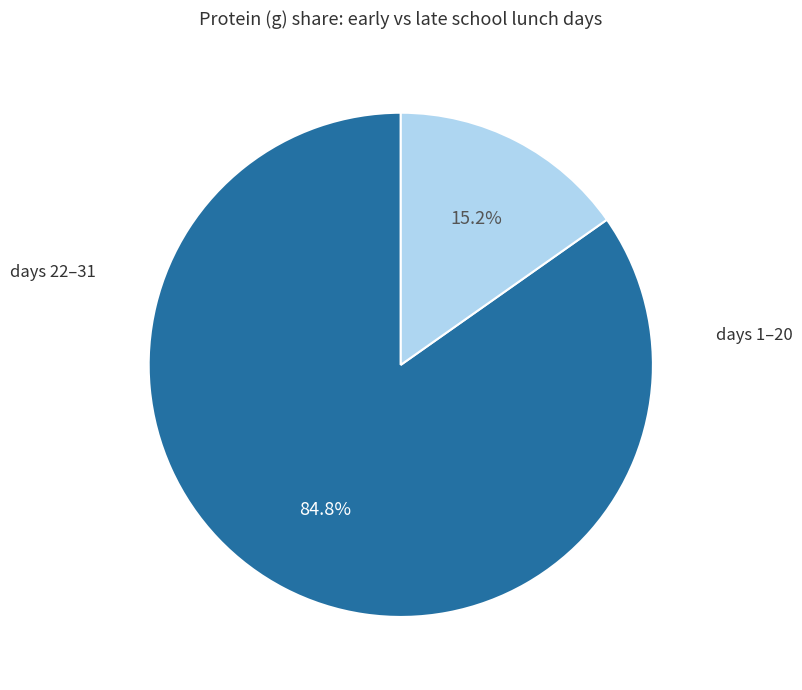

Does any single category account for the majority?

Yes